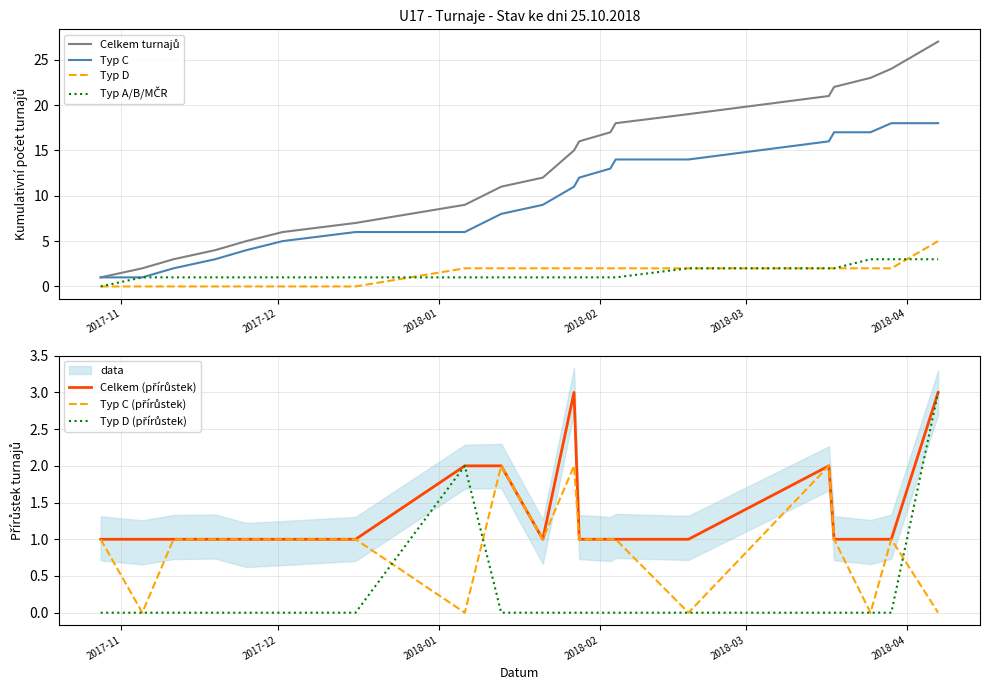

Reading left to right, extract all data points from this chart.

Turnaj count: 2017-10-28=1	2017-11-05=2	2017-11-11=3	2017-11-19=4	2017-11-25=5	2017-12-02=6	2017-12-16=7	2018-01-06=9	2018-01-13=11	2018-01-21=12	2018-01-27=15	2018-01-28=16	2018-02-03=17	2018-02-04=18	2018-02-18=19	2018-03-17=21	2018-03-18=22	2018-03-25=23	2018-03-29=24	2018-04-07=27
Type C count: 2017-10-28=1	2017-11-05=1	2017-11-11=2	2017-11-19=3	2017-11-25=4	2017-12-02=5	2017-12-16=6	2018-01-06=6	2018-01-13=8	2018-01-21=9	2018-01-27=11	2018-01-28=12	2018-02-03=13	2018-02-04=14	2018-02-18=14	2018-03-17=16	2018-03-18=17	2018-03-25=17	2018-03-29=18	2018-04-07=18
Type D count: 2017-10-28=0	2017-11-05=0	2017-11-11=0	2017-11-19=0	2017-11-25=0	2017-12-02=0	2017-12-16=0	2018-01-06=2	2018-01-13=2	2018-01-21=2	2018-01-27=2	2018-01-28=2	2018-02-03=2	2018-02-04=2	2018-02-18=2	2018-03-17=2	2018-03-18=2	2018-03-25=2	2018-03-29=2	2018-04-07=5
Type A/B/MCR: 2017-10-28=0	2017-11-05=1	2017-11-11=1	2017-11-19=1	2017-11-25=1	2017-12-02=1	2017-12-16=1	2018-01-06=1	2018-01-13=1	2018-01-21=1	2018-01-27=1	2018-01-28=1	2018-02-03=1	2018-02-04=1	2018-02-18=2	2018-03-17=2	2018-03-18=2	2018-03-25=3	2018-03-29=3	2018-04-07=3